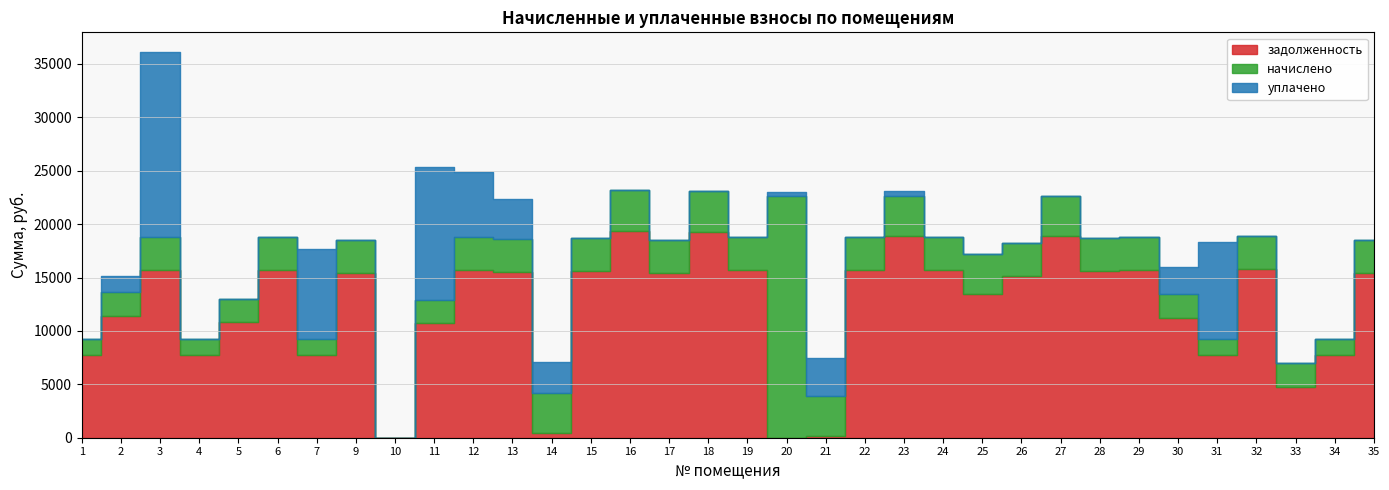

Reading left to right, what are all the values shown in this chart?

задолженность: 7729.7	11401.9	15664.8	7729.7	10862.6	15664.8	7729.7	15433.7	0.0	10785.6	15664.8	15510.7	480.1	15587.8	19311.4	15433.7	19260.0	15664.8	0.0	153.5	15664.8	18849.1	15664.8	13444.6	15176.9	18849.1	15639.1	15664.8	11196.5	7729.7	15793.2	4774.2	7729.7	15408.0
начислено: 1536.0	2265.8	3112.8	1536.0	2158.6	3112.8	1536.0	3066.9	0.0	2143.3	3112.8	3082.2	3745.6	3097.5	3837.4	3066.9	3827.2	3112.8	22594.7	3781.3	3112.8	3745.6	3112.8	3786.4	3015.9	3745.6	3107.7	3112.8	2224.9	1536.0	3138.4	2255.5	1536.0	3061.8
уплачено: 0.0	1489.0	17372.6	0.0	0.0	0.0	8412.4	0.0	0.0	12452.6	6081.1	3776.1	2880.0	0.0	0.0	0.0	0.0	0.0	373.0	3533.0	0.0	500.0	0.0	0.0	0.0	0.0	0.0	0.0	2579.5	9095.0	0.0	0.0	0.0	0.0